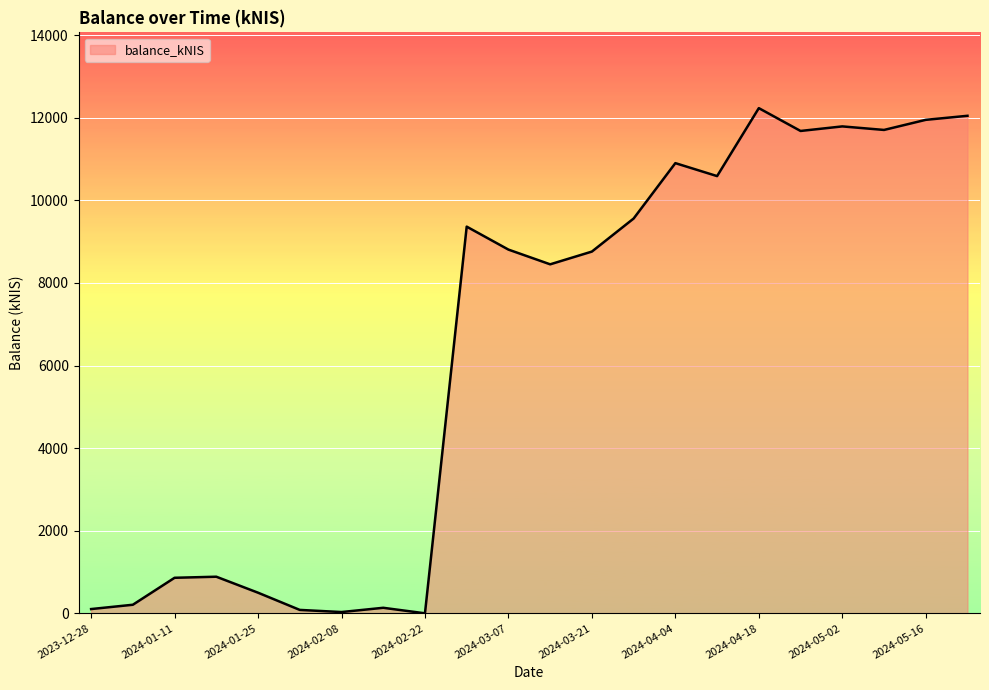

What is the greatest value displayed?

12234.4